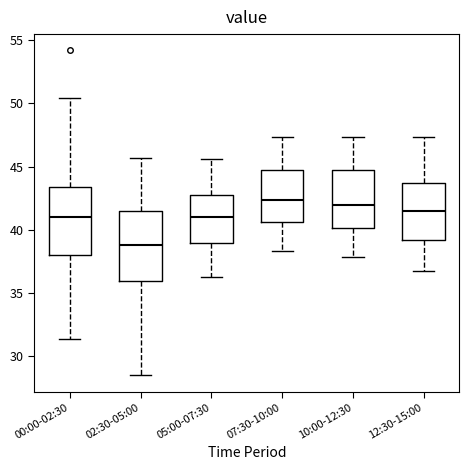

Reading left to right, transcribe this box plot: for each box, give where its median line is, the range the box spans, and where its two whiskers end, as read against the y-axis. The values are not printed on the chart, so give them approximately, as read against the axis.

00:00-02:30: median 41.0, box 38.0 to 43.5, whiskers 31.5 to 50.5
02:30-05:00: median 39.0, box 36.0 to 41.5, whiskers 28.5 to 45.5
05:00-07:30: median 41.0, box 39.0 to 43.0, whiskers 36.5 to 45.5
07:30-10:00: median 42.5, box 40.5 to 45.0, whiskers 38.5 to 47.5
10:00-12:30: median 42.0, box 40.0 to 44.5, whiskers 38.0 to 47.5
12:30-15:00: median 41.5, box 39.0 to 43.5, whiskers 37.0 to 47.5